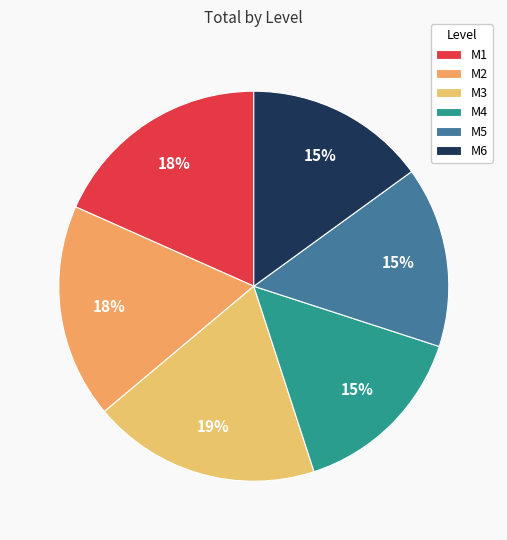

Approximately how many times larger is the value at M4 compared to M2?

0.8